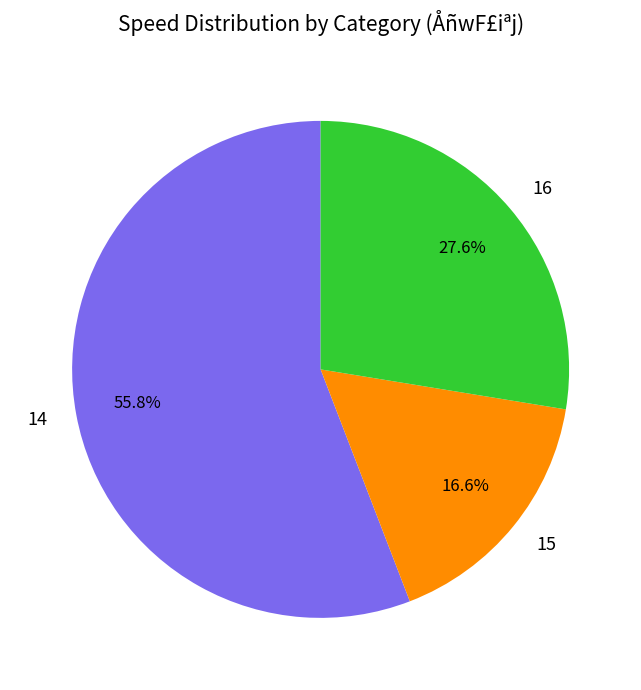

Which slice is the largest?

14